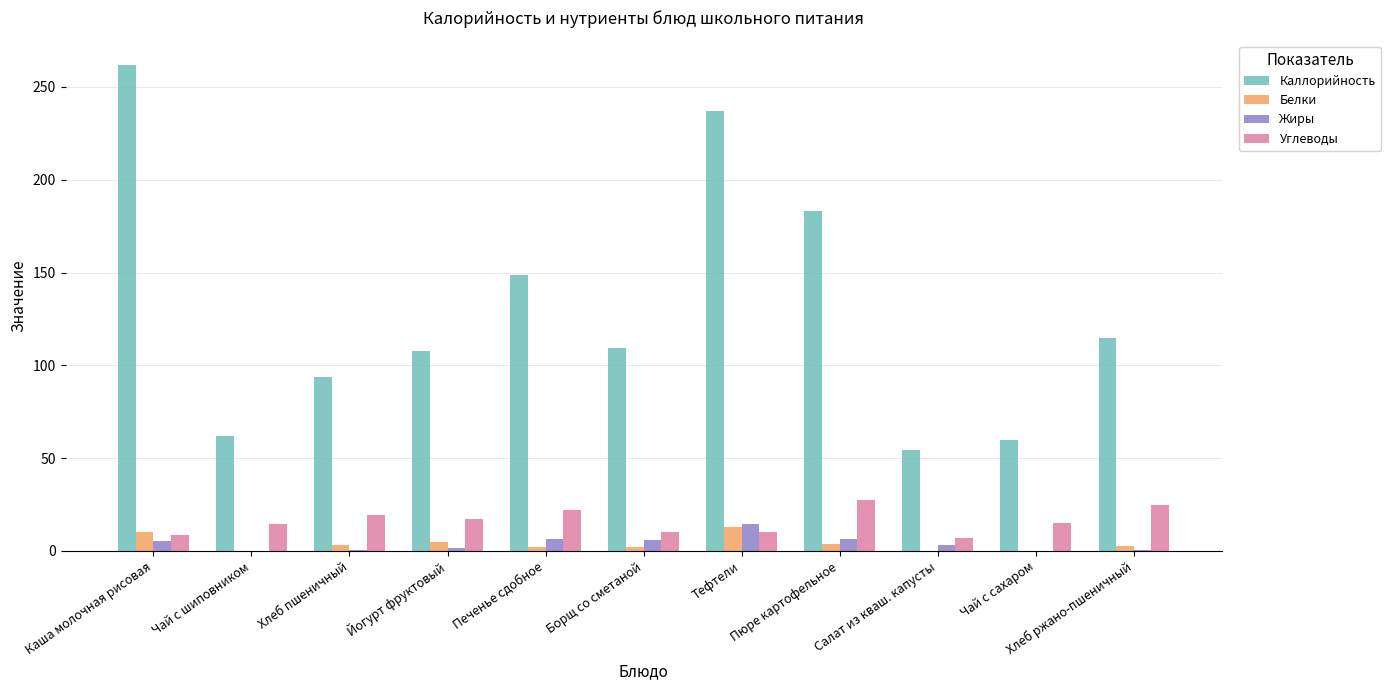

What is the sum of the Белки values at Печенье сдобное and Пюре картофельное?

6.3